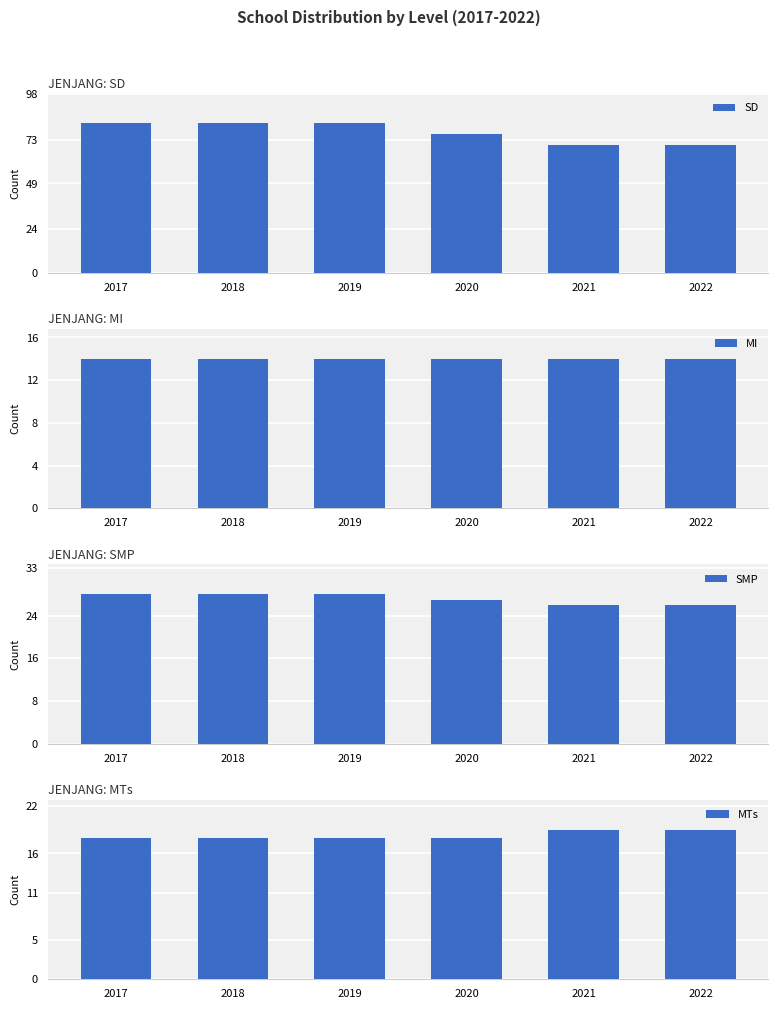

Reading left to right, transcribe all the data shown in this chart.

SD: 82	82	82	76	70	70
MI: 14	14	14	14	14	14
SMP: 28	28	28	27	26	26
MTs: 18	18	18	18	19	19